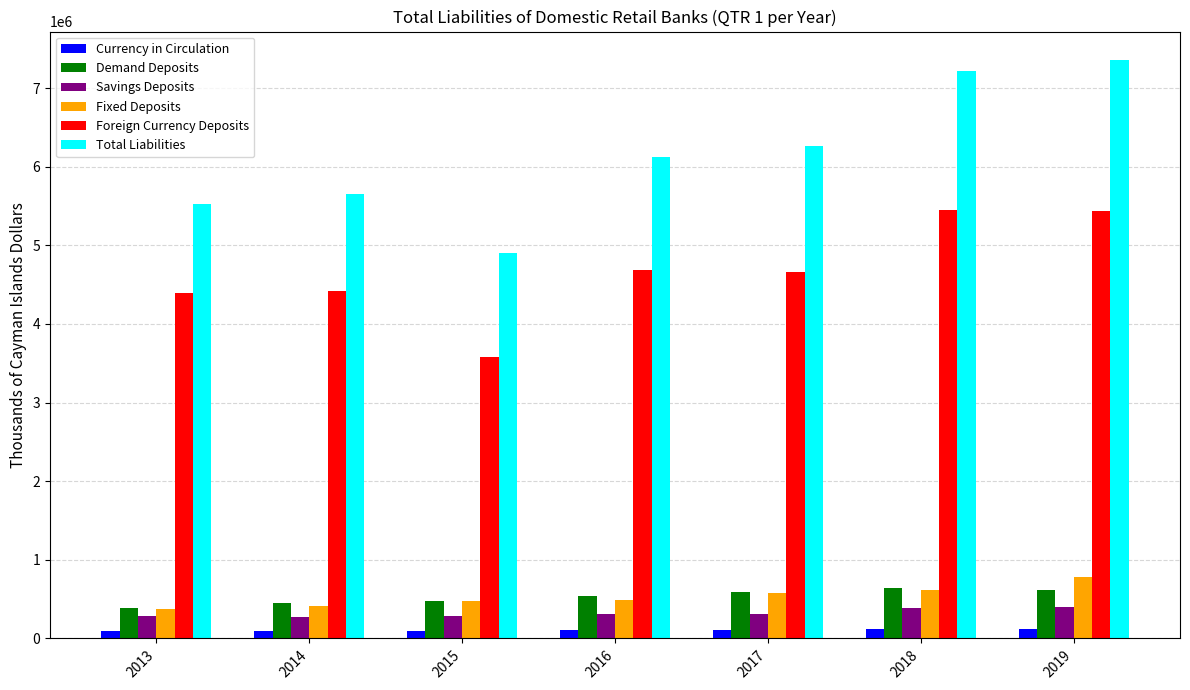

What is the spread (max minus min) of values at 2019?

7228433.3